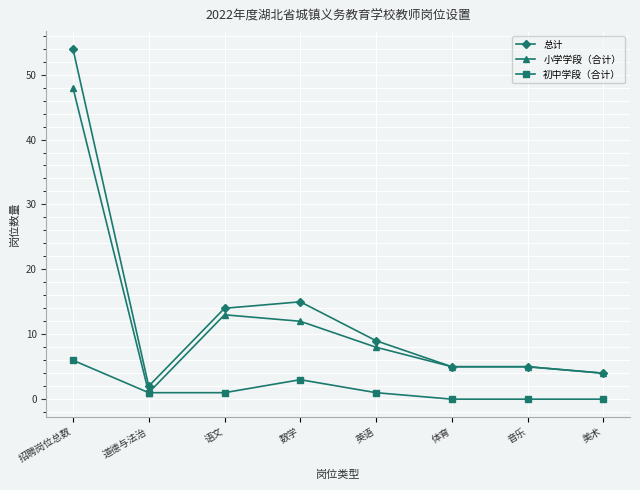

True or false: 初中学段（合计） and 总计 intersect in this chart.

False